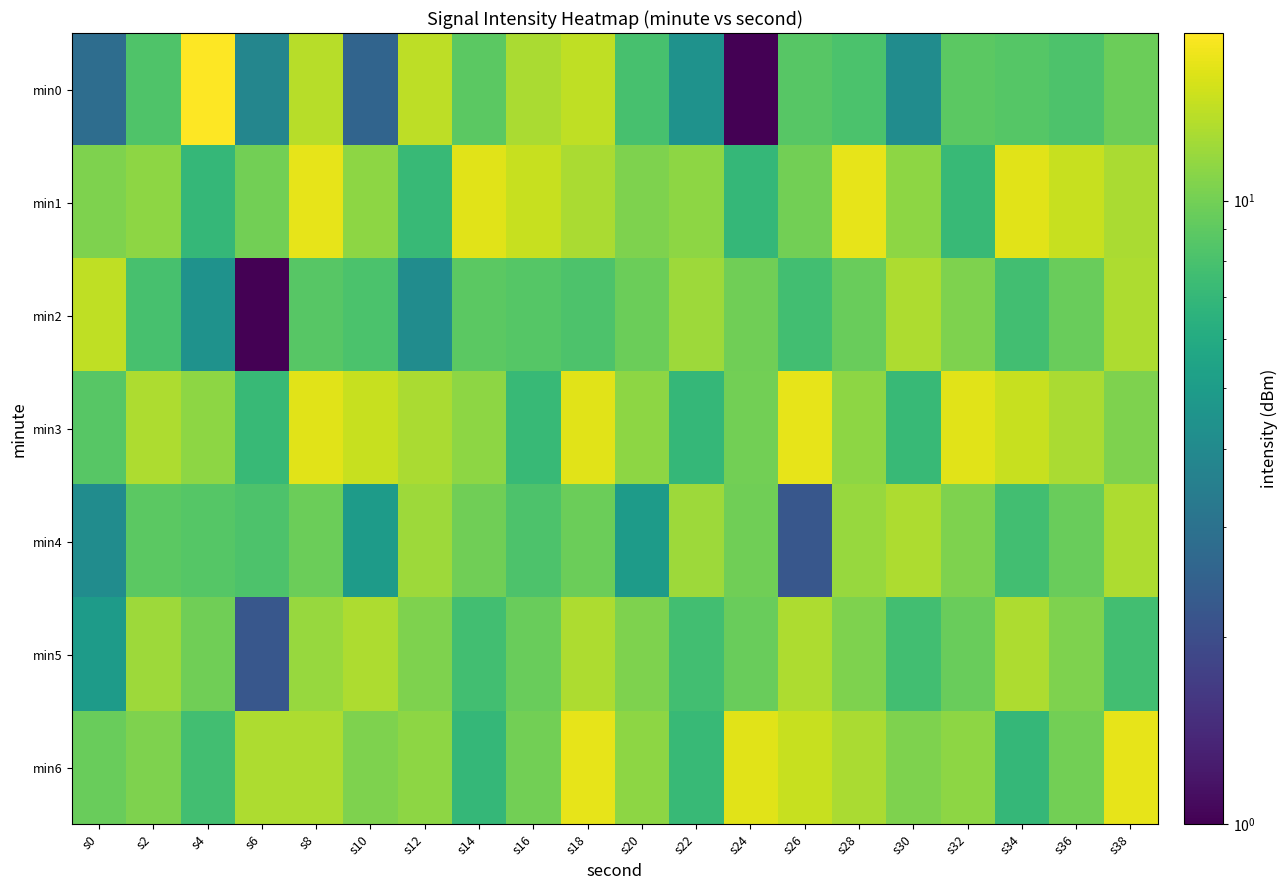

Reading right to left, extract all data points from this chart.

min0: s38=9.6	s36=8.2	s34=8.5	s32=8.9	s30=4.1	s28=8.1	s26=8.7	s24=1.0	s22=4.4	s20=7.9	s18=14.0	s16=12.8	s14=8.9	s12=13.9	s10=2.6	s8=13.6	s6=3.8	s4=18.6	s2=8.3	s0=2.9
min1: s38=12.7	s36=14.6	s34=16.3	s32=7.2	s30=11.3	s28=16.6	s26=9.9	s24=7.0	s22=11.3	s20=10.5	s18=12.7	s16=14.6	s14=16.3	s12=7.2	s10=11.3	s8=16.6	s6=9.9	s4=7.0	s2=11.3	s0=10.5
min2: s38=13.0	s36=9.6	s34=7.6	s32=10.6	s30=13.0	s28=9.6	s26=7.6	s24=9.8	s22=12.1	s20=9.6	s18=8.2	s16=8.5	s14=8.9	s12=4.1	s10=8.1	s8=8.7	s6=1.0	s4=4.4	s2=7.9	s0=14.0
min3: s38=10.5	s36=12.7	s34=14.6	s32=16.3	s30=7.2	s28=11.3	s26=16.6	s24=9.9	s22=7.0	s20=11.3	s18=16.3	s16=7.2	s14=11.3	s12=12.7	s10=14.6	s8=16.3	s6=7.2	s4=11.3	s2=13.0	s0=8.7
min4: s38=13.0	s36=9.6	s34=7.6	s32=10.6	s30=13.0	s28=11.9	s26=2.2	s24=9.8	s22=12.1	s20=4.9	s18=9.6	s16=8.2	s14=9.8	s12=12.1	s10=4.9	s8=9.6	s6=8.2	s4=8.5	s2=8.9	s0=4.1
min5: s38=7.6	s36=10.6	s34=13.0	s32=9.6	s30=7.6	s28=10.6	s26=13.0	s24=9.6	s22=7.6	s20=10.6	s18=13.0	s16=9.6	s14=7.6	s12=10.6	s10=13.0	s8=11.9	s6=2.2	s4=9.8	s2=12.1	s0=4.9
min6: s38=16.6	s36=9.9	s34=7.0	s32=11.3	s30=10.5	s28=12.7	s26=14.6	s24=16.3	s22=7.2	s20=11.3	s18=16.6	s16=9.9	s14=7.0	s12=11.3	s10=10.5	s8=13.0	s6=13.0	s4=7.6	s2=10.6	s0=9.6